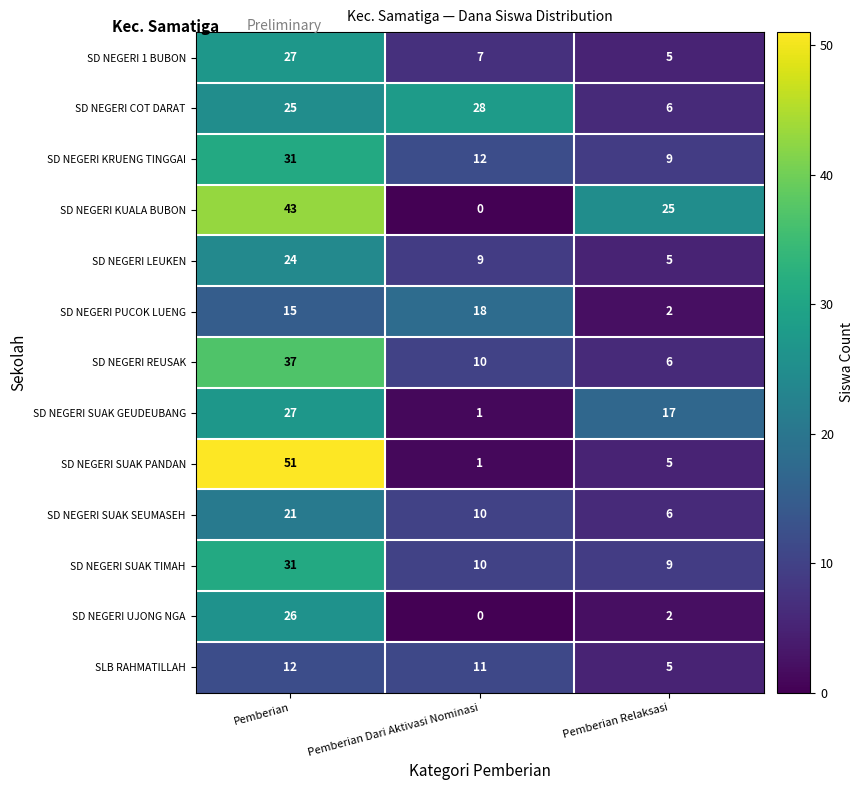

What is the maximum value for SD NEGERI SUAK SEUMASEH?

21